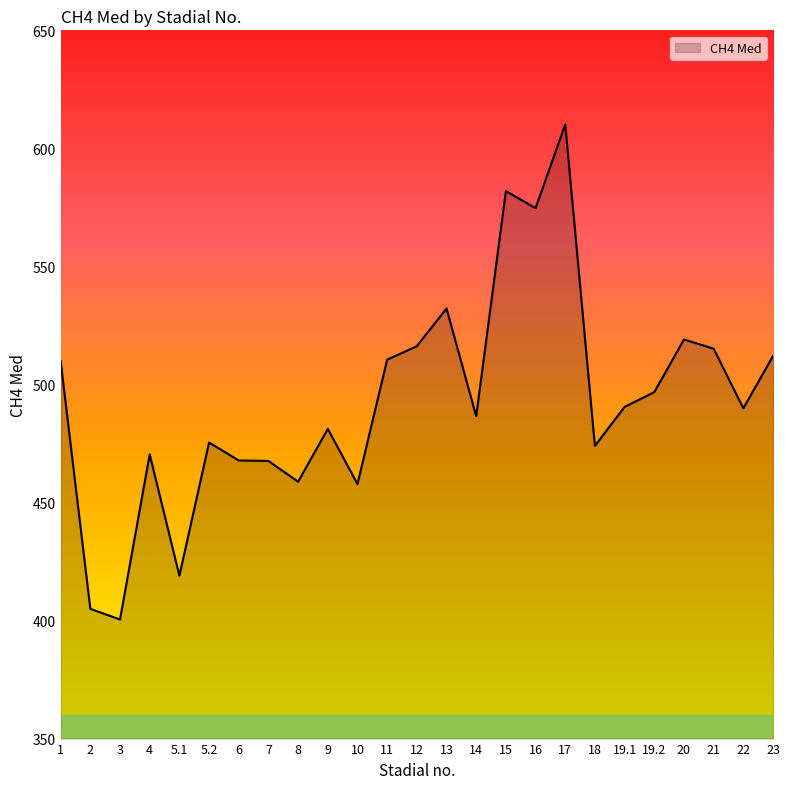

True or false: there are more than 0 points higher than both neighbors.

True